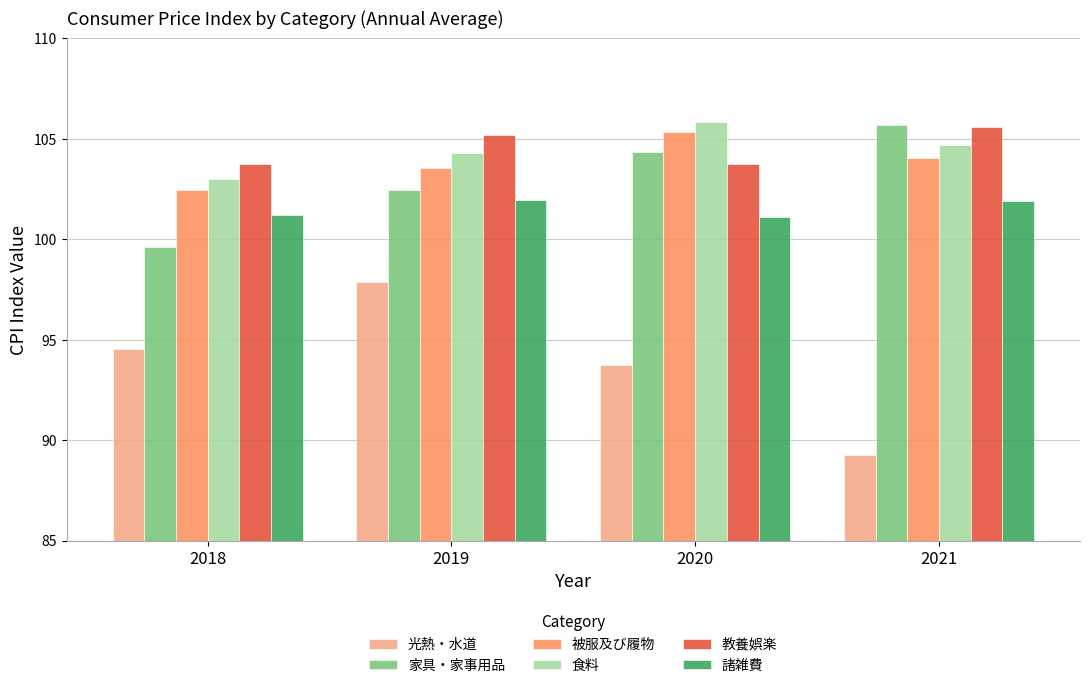

What is the total value across all series at 2018?

604.6